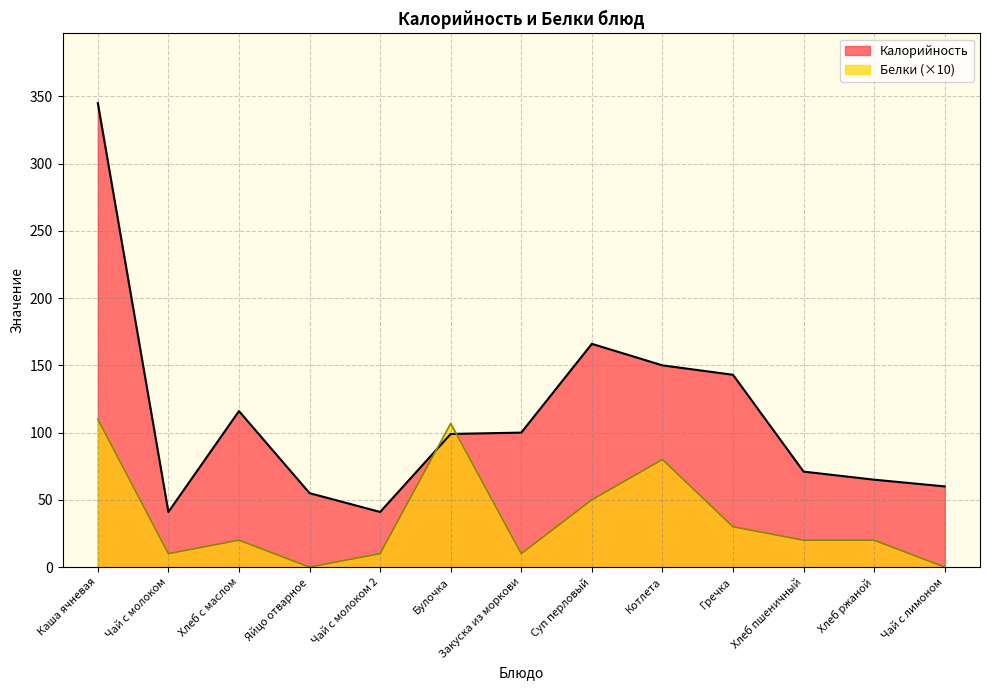

Which series ends up on top after the final intersection of Белки and Калорийность?

Калорийность